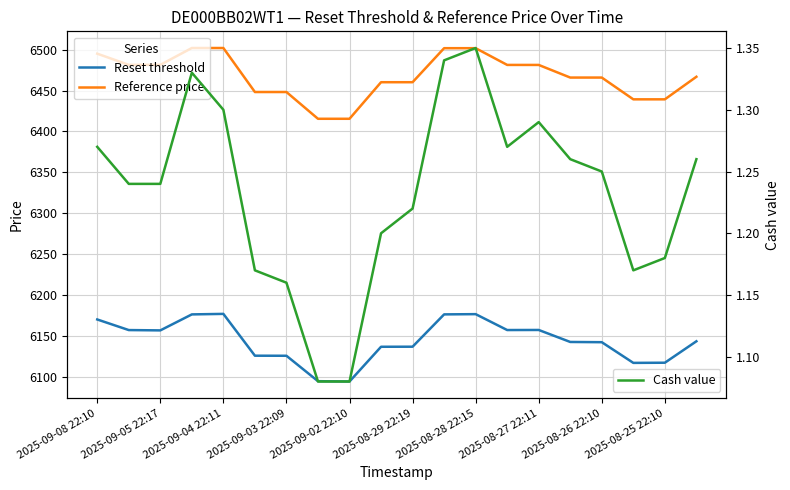

What are all the series names shown in the legend?

Reset threshold, Reference price, Cash value